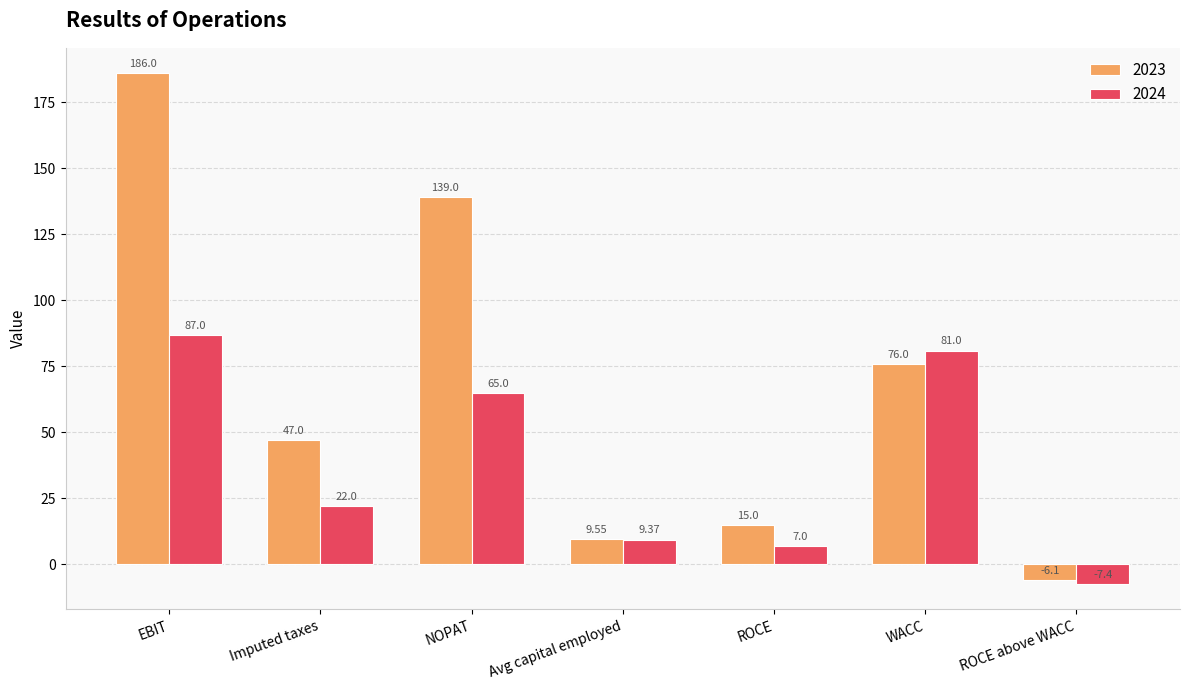

List the series in order of their peak value, highest first.

2023, 2024